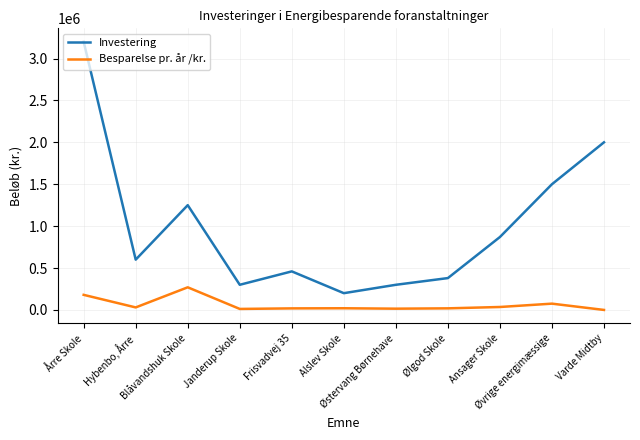

What is the lowest value of the Investering series?

200000